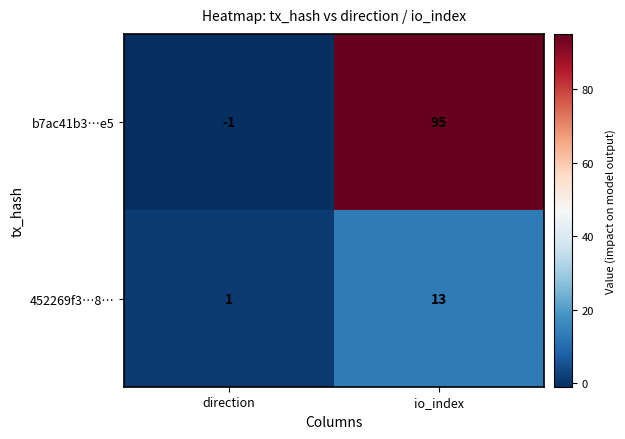

What is the average value of the 452269f3…8… series?

7